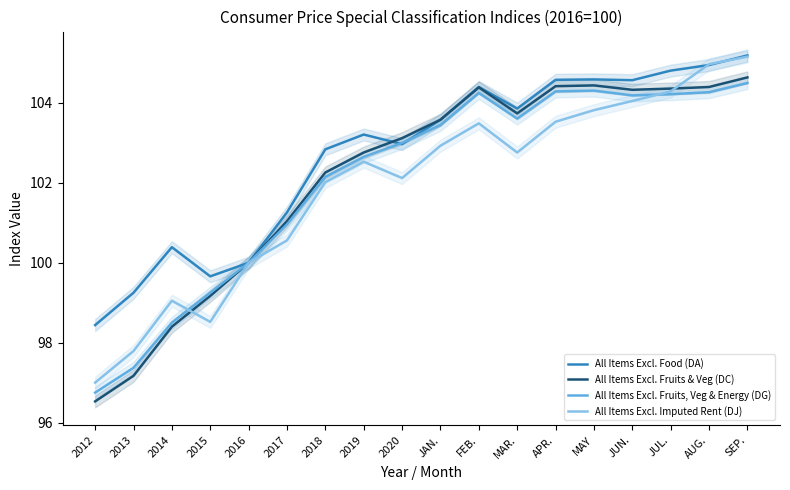

At which category does All Items Excl. Fruits, Veg & Energy (DG) reach its first local peak?

FEB.